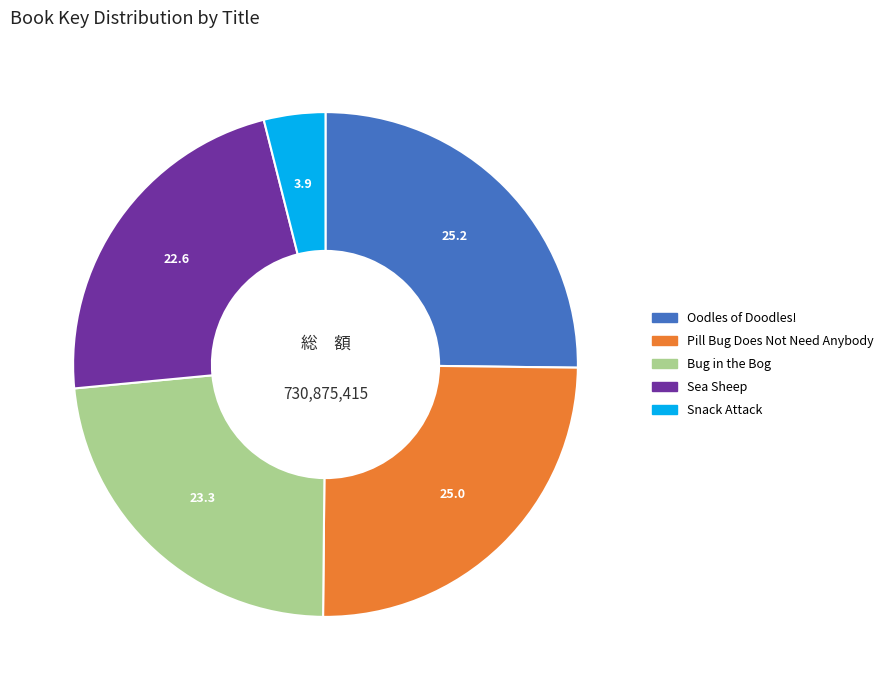

Approximately how many times larger is the value at Pill Bug Does Not Need Anybody compared to Sea Sheep?

1.1